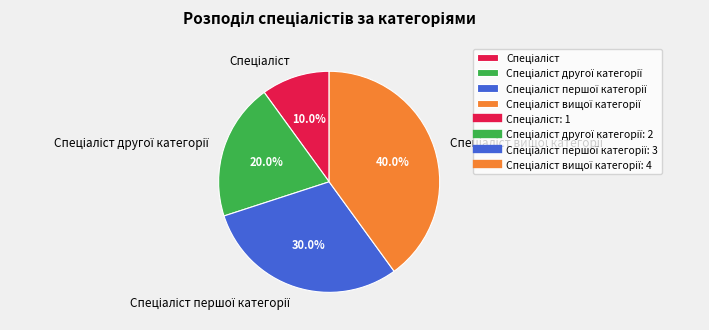

To the nearest percent, what is the average slice percentage?

25%